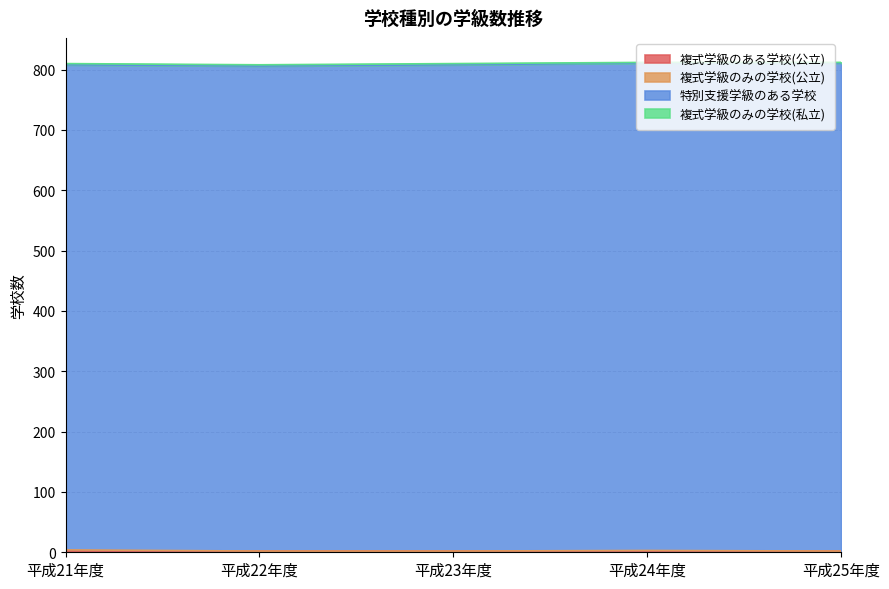

The value of 特別支援学級のある学校 at 平成22年度 is 173. True or false?

False